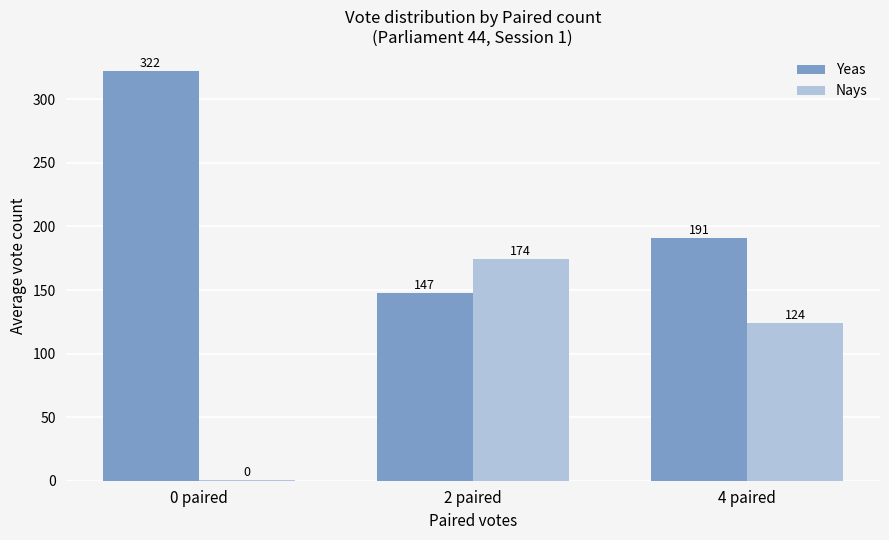

What is the sum of all Yeas values?

660.0